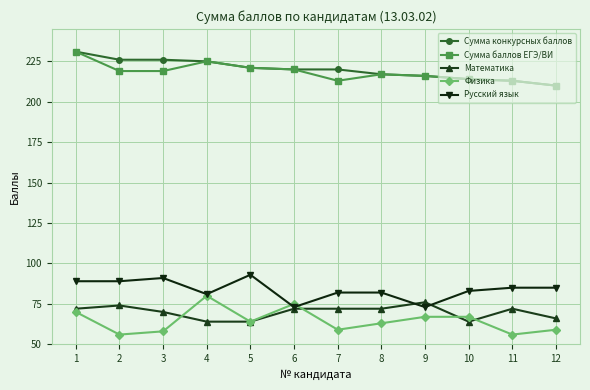

What is the difference between the maximum and second lowest values in the Сумма конкурсных баллов series?

18